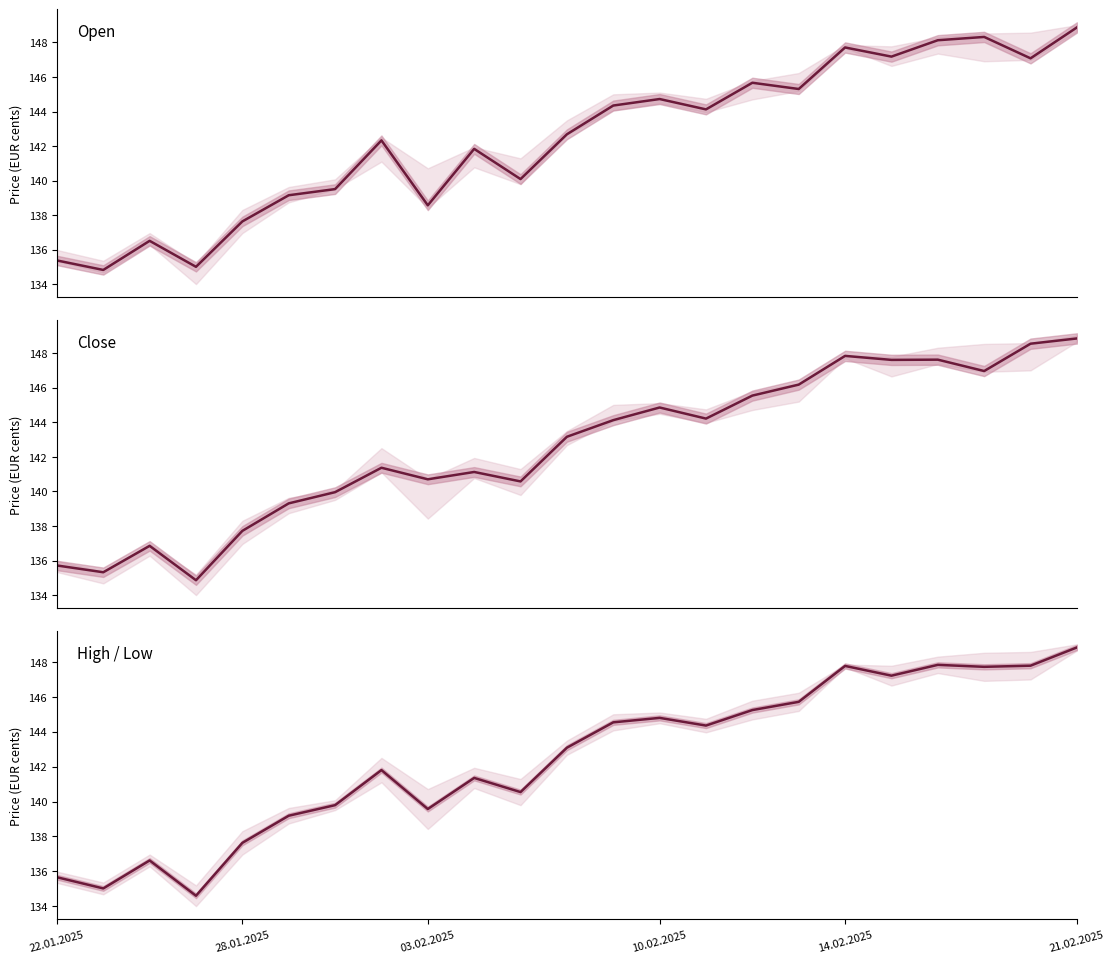

At how many categories does at least one series exceed 144748?

9